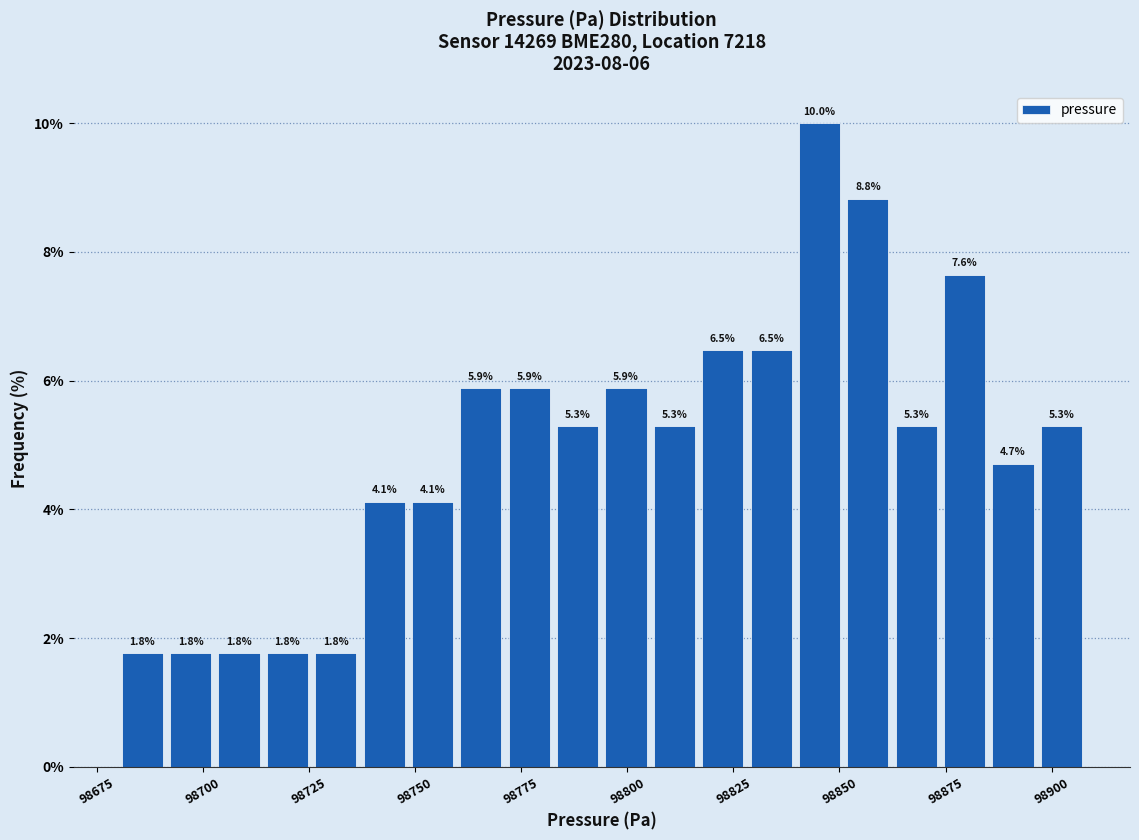

Read against the x-axis, roughly where is the centre of the tallest bar?

98845